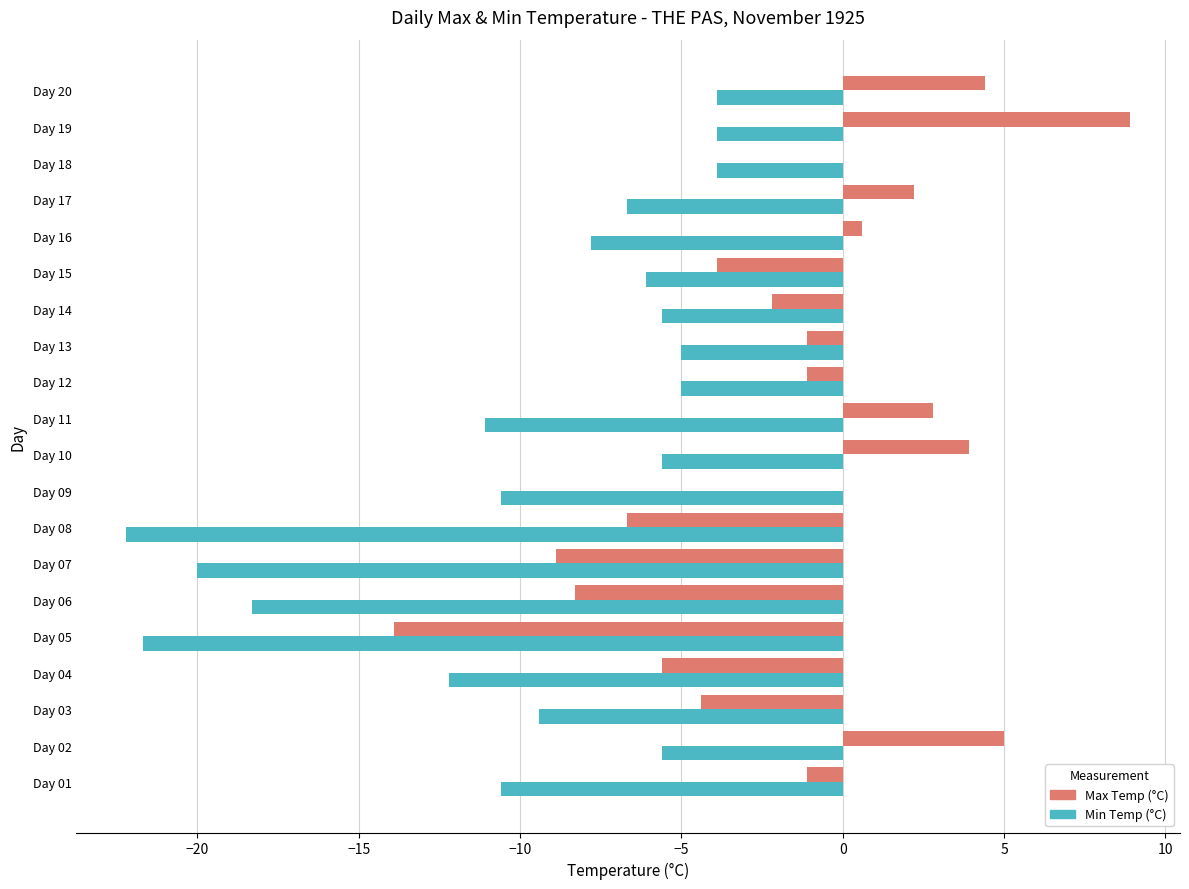

Count the number of categories in the chart.

20